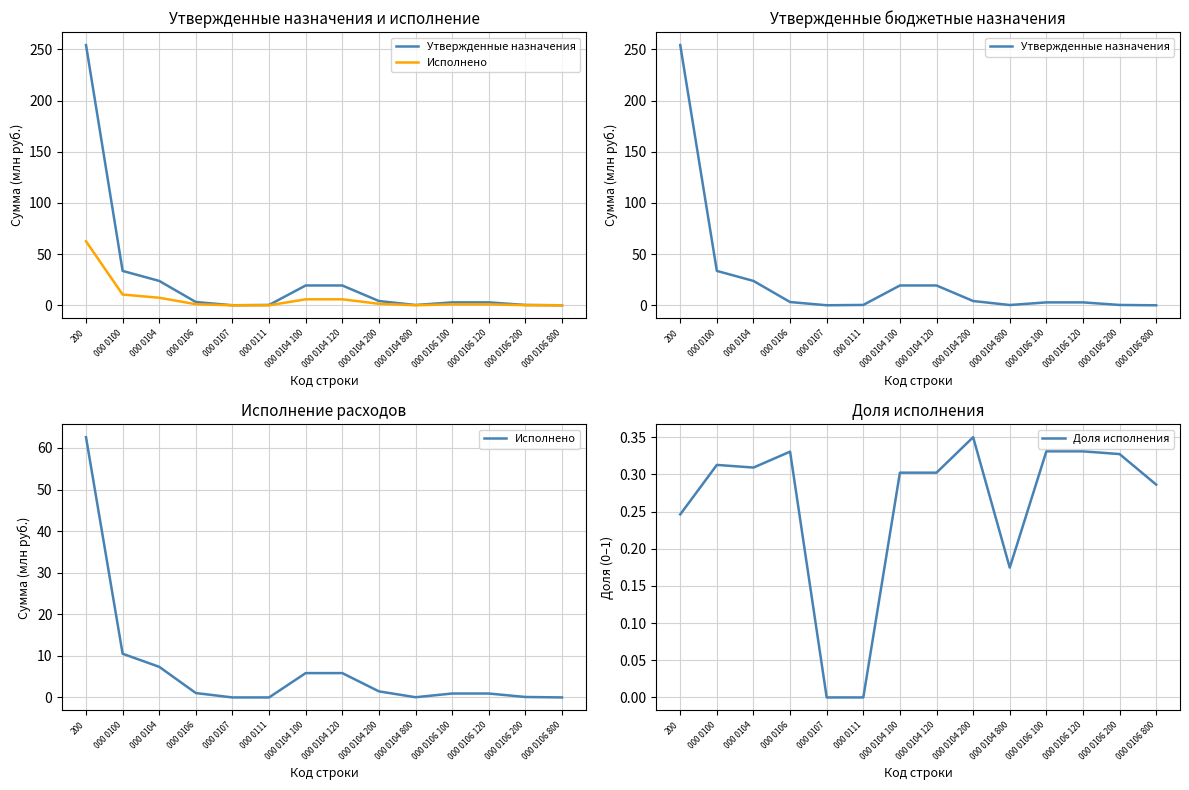

True or false: Утвержденные назначения and Исполнено cross at least once.

False